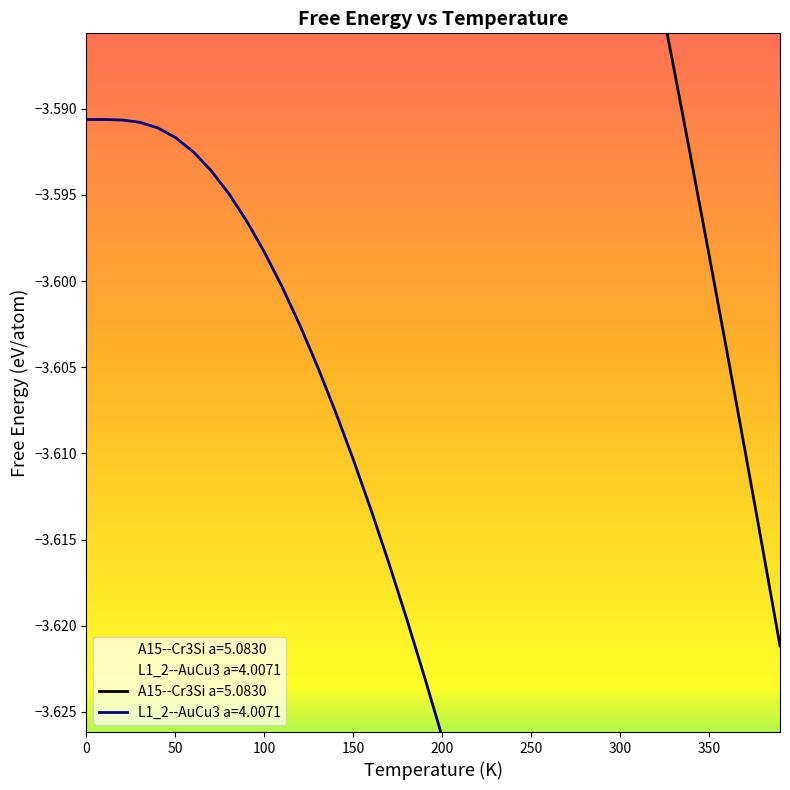

What is the sum of the A15--Cr3Si a=5.0830 values at 130 and 70?

-7.0